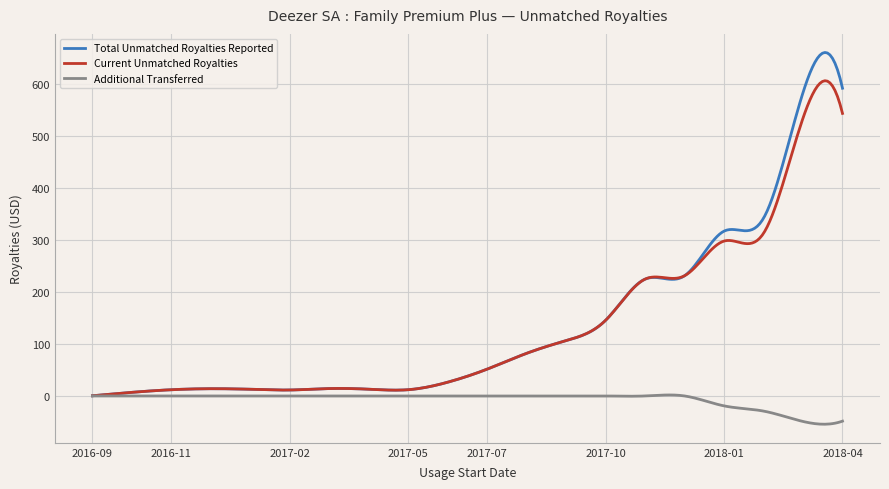

What is the highest value of the Current Unmatched Royalties series?

606.8